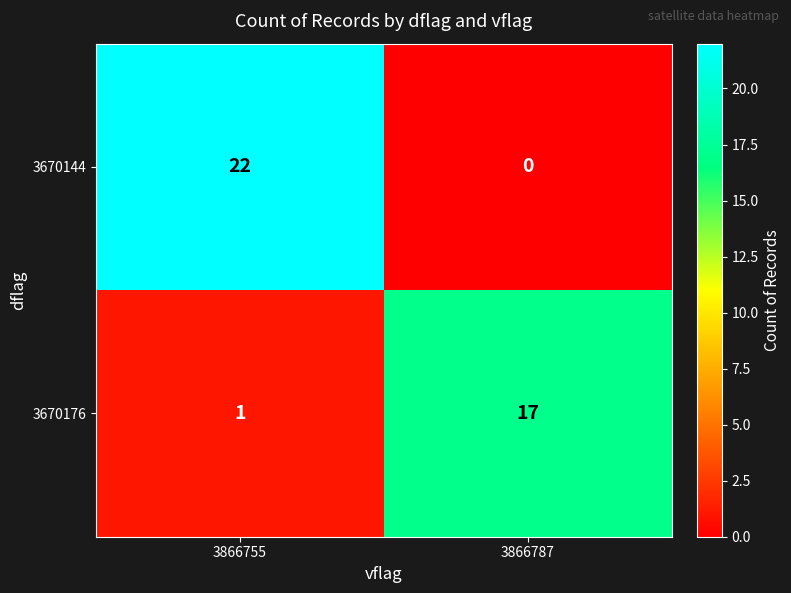

List the series in order of their peak value, lowest first.

3670176, 3670144